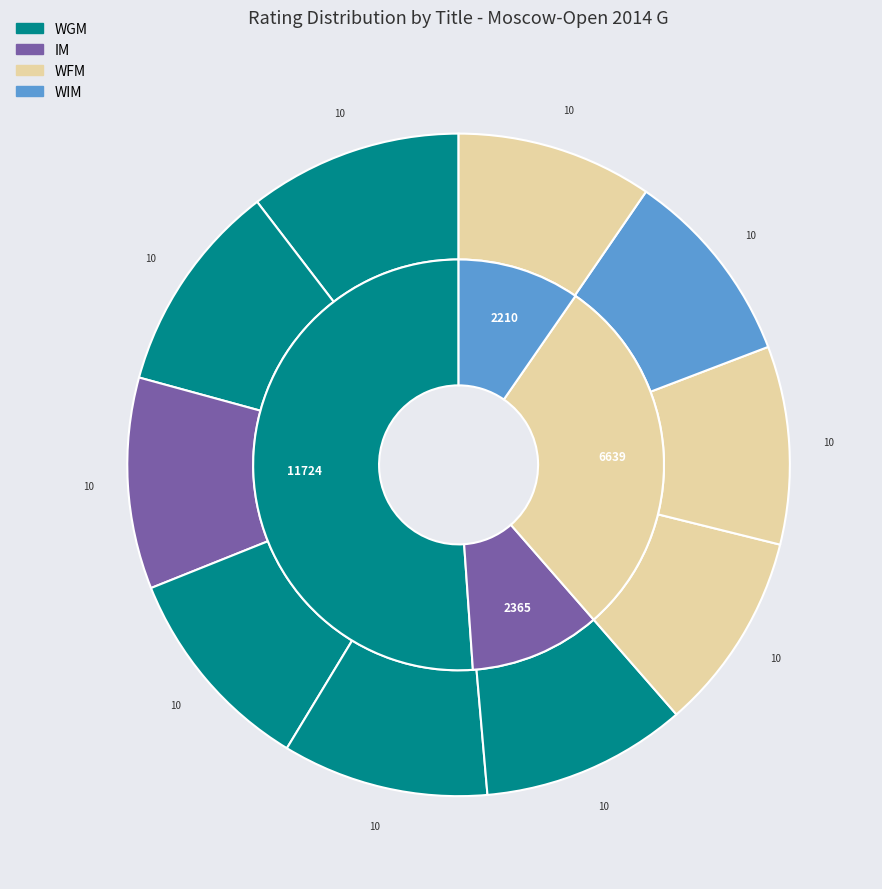

How many slices are in this pie chart?

10